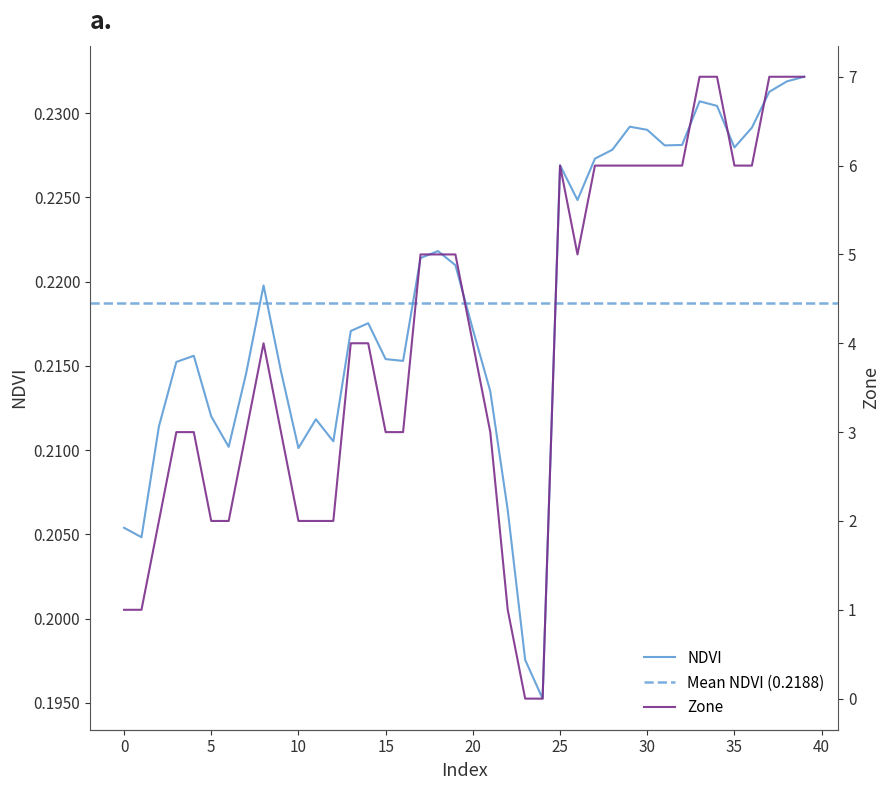

The value of NDVI at 39 is 0.1. True or false?

False